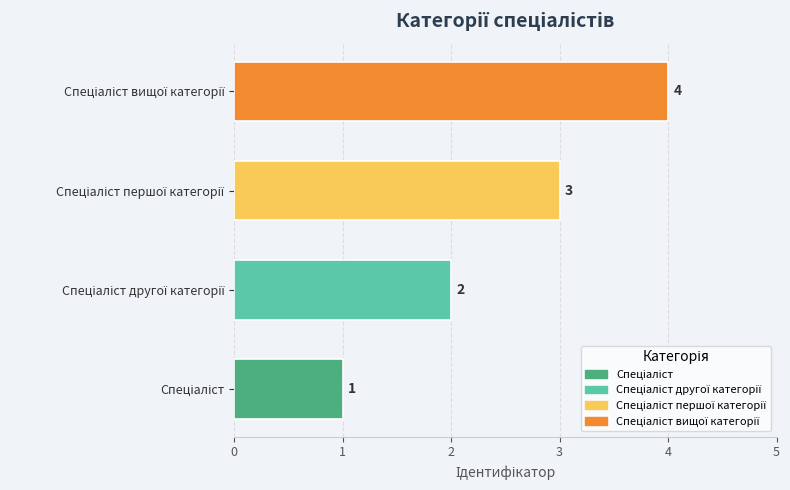

Count the values in the range 2 to 4.

3